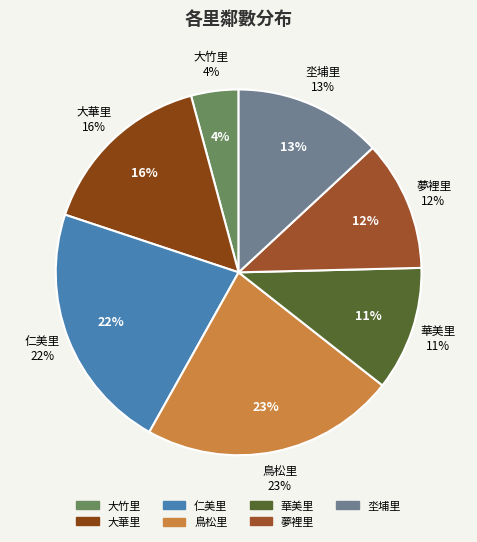

Is there a majority slice in this chart?

No